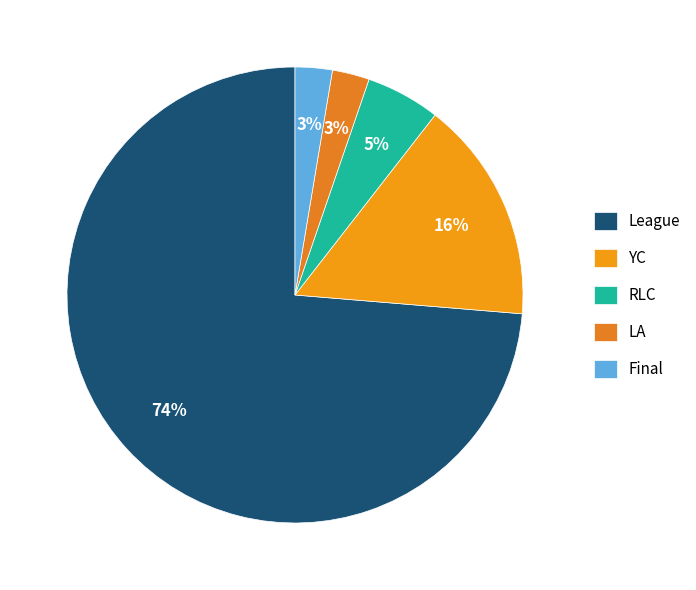

The League slice represents 74% of the pie. True or false?

True